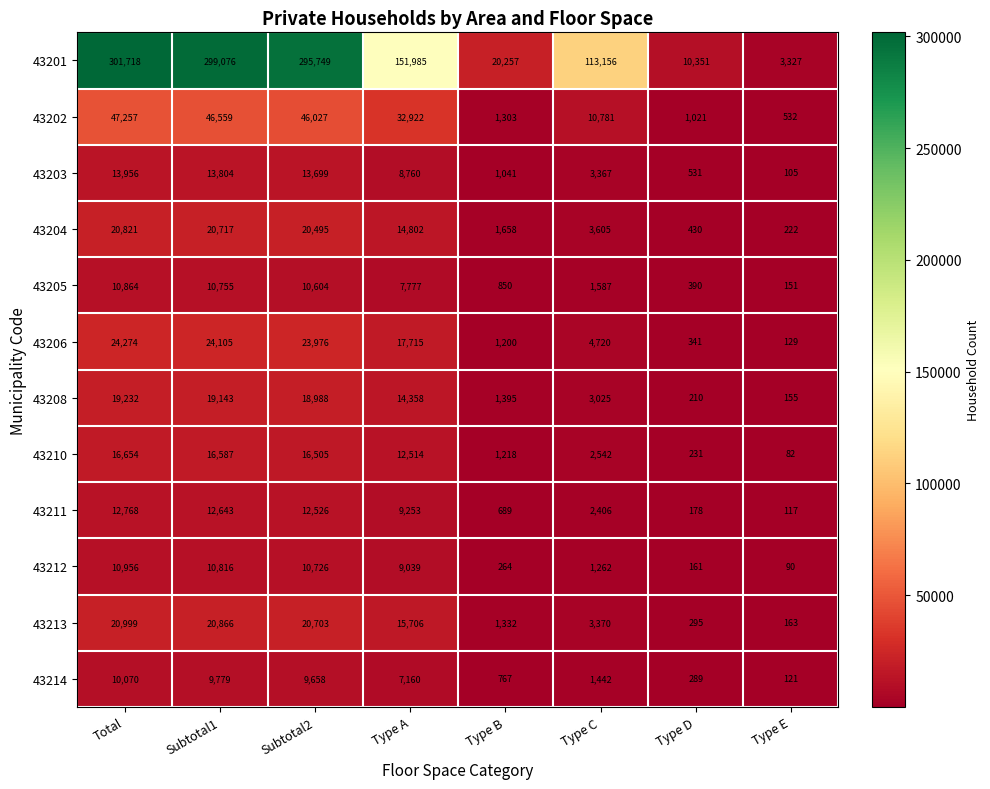

What is the difference between the 43201 values at Type A and Type C?

38829